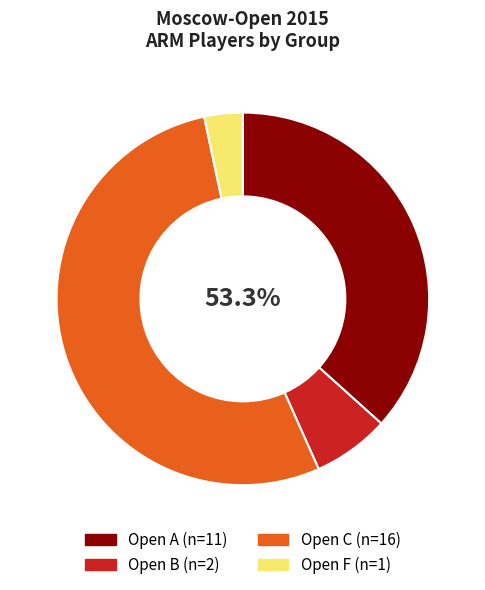

To the nearest percent, what is the average slice percentage?

25%